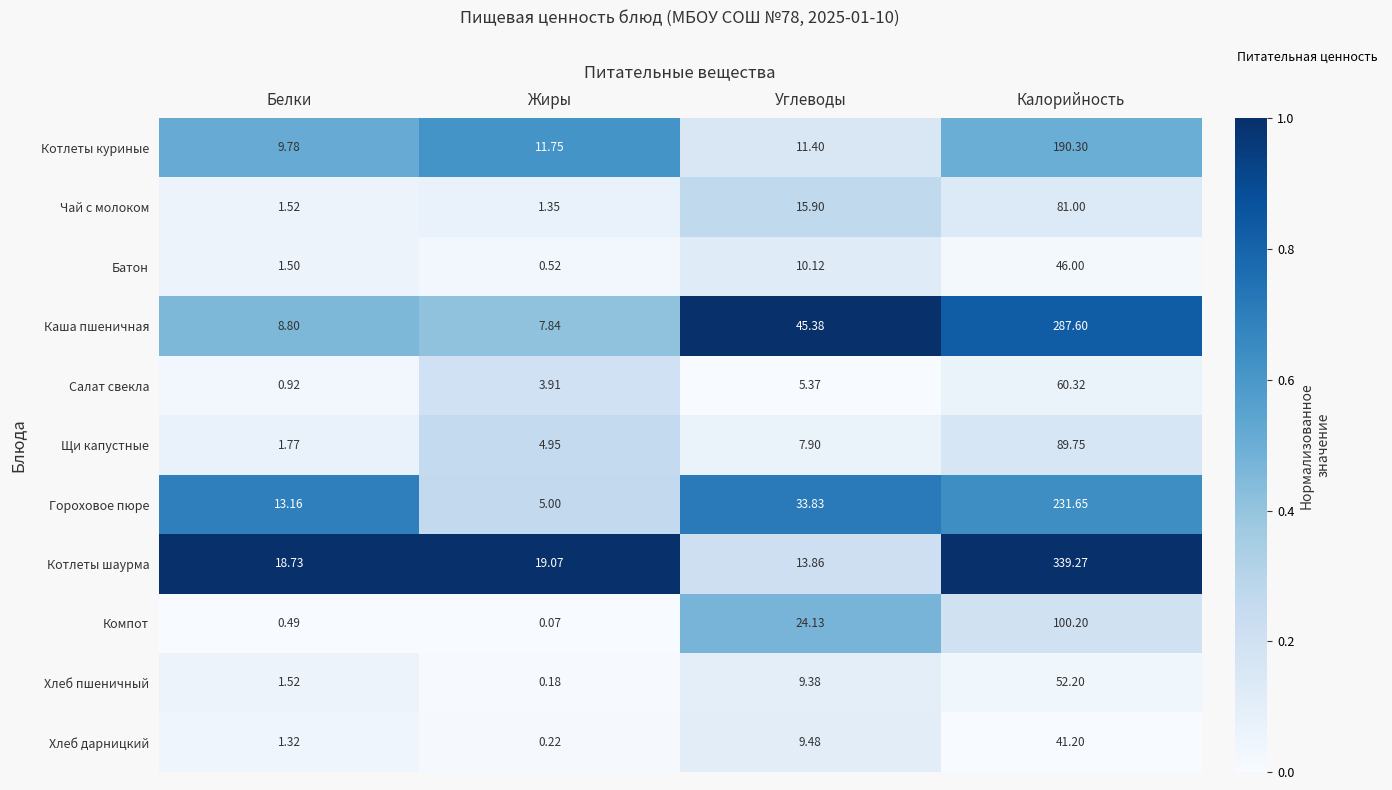

Which label corresponds to the smallest value in the chart?

Жиры